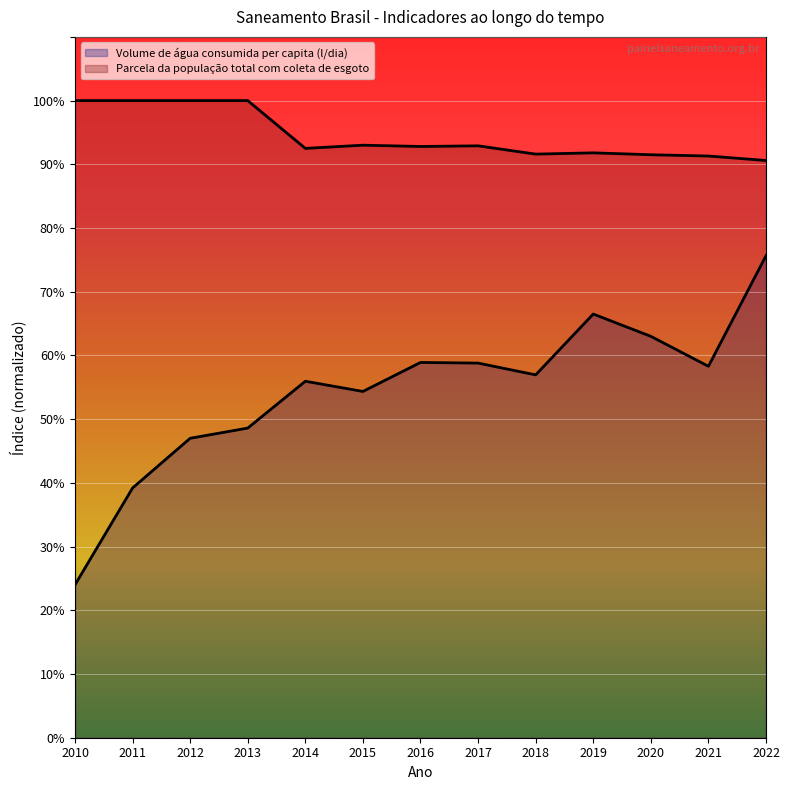

Where is Parcela da população total com coleta de esgoto nearest to the value 0?

2022